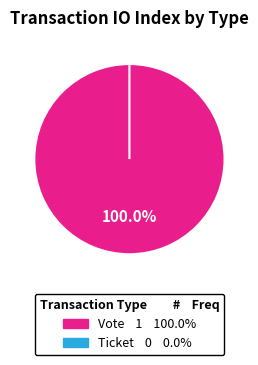

What is the smallest slice in the pie chart?

Ticket